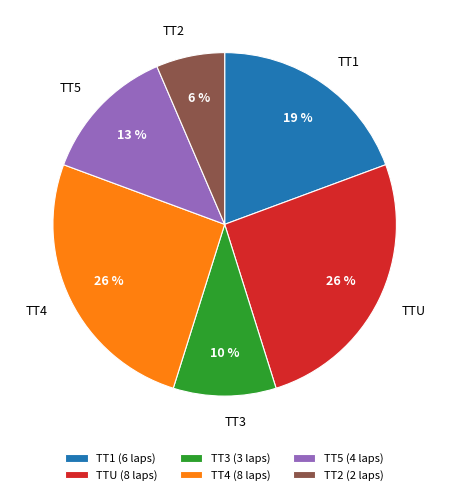

To the nearest percent, what is the combined percentage of TT4 and TT5?

39%